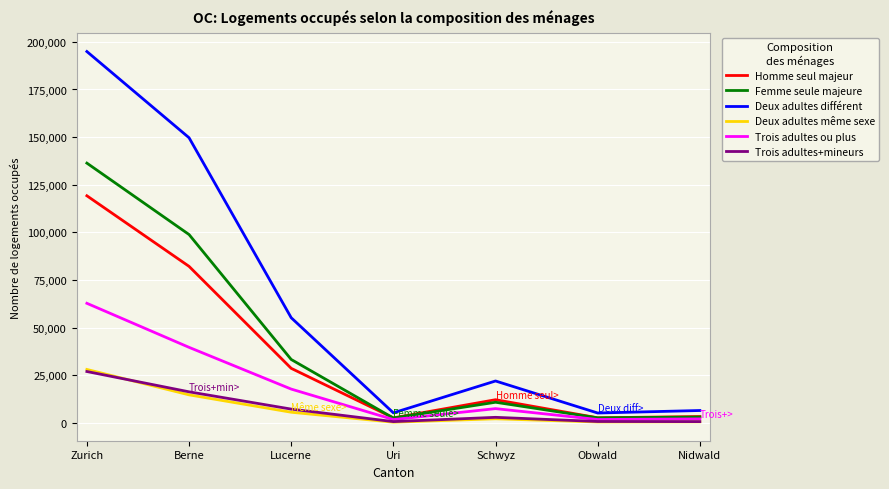

Read the Deux adultes différent value at Uri.

5230